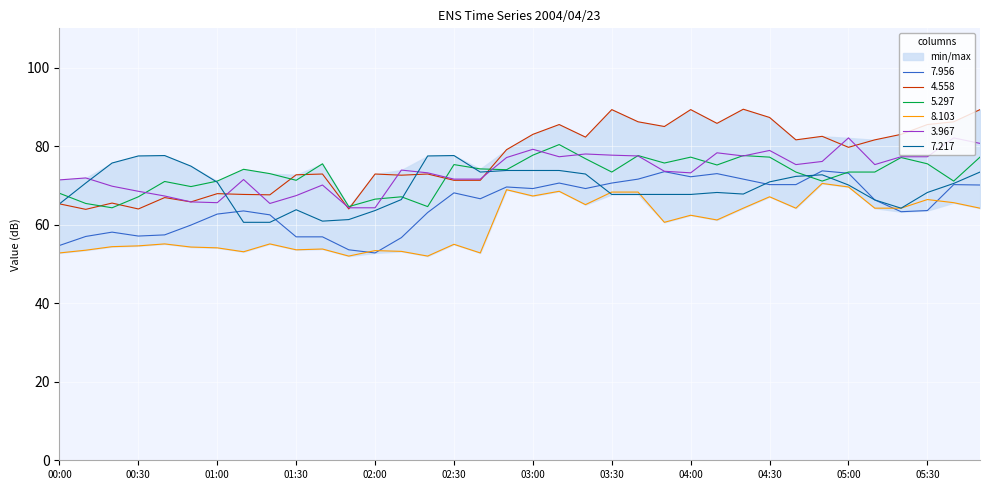

Reading left to right, extract all data points from this chart.

7.956: 00:00=54.7	00:10=57.0	00:20=58.1	00:30=57.1	00:40=57.4	00:50=59.9	01:00=62.7	01:10=63.5	01:20=62.5	01:30=56.9	01:40=56.9	01:50=53.6	02:00=52.8	02:10=56.7	02:20=63.1	02:30=68.1	02:40=66.6	02:50=69.6	03:00=69.2	03:10=70.6	03:20=69.2	03:30=70.6	03:40=71.6	03:50=73.5	04:00=72.2	04:10=73.0	04:20=71.6	04:30=70.2	04:40=70.2	04:50=73.7	05:00=73.1	05:10=66.3	05:20=63.3	05:30=63.6	05:40=70.2	05:50=70.1
4.558: 00:00=65.3	00:10=63.9	00:20=65.5	00:30=64.0	00:40=66.9	00:50=65.8	01:00=67.9	01:10=67.7	01:20=67.6	01:30=72.7	01:40=72.9	01:50=64.0	02:00=72.9	02:10=72.6	02:20=72.9	02:30=71.3	02:40=71.3	02:50=79.1	03:00=83.0	03:10=85.5	03:20=82.3	03:30=89.3	03:40=86.2	03:50=85.0	04:00=89.3	04:10=85.8	04:20=89.4	04:30=87.3	04:40=81.6	04:50=82.5	05:00=79.7	05:10=81.6	05:20=83.0	05:30=85.5	05:40=86.2	05:50=89.3
5.297: 00:00=68.0	00:10=65.4	00:20=64.3	00:30=67.1	00:40=71.0	00:50=69.7	01:00=71.1	01:10=74.1	01:20=73.0	01:30=71.3	01:40=75.5	01:50=64.6	02:00=66.5	02:10=67.1	02:20=64.6	02:30=75.3	02:40=74.2	02:50=74.0	03:00=77.7	03:10=80.4	03:20=76.8	03:30=73.4	03:40=77.6	03:50=75.7	04:00=77.2	04:10=75.2	04:20=77.6	04:30=77.2	04:40=73.4	04:50=71.1	05:00=73.4	05:10=73.4	05:20=77.1	05:30=75.5	05:40=71.1	05:50=77.2
8.103: 00:00=52.8	00:10=53.5	00:20=54.4	00:30=54.6	00:40=55.1	00:50=54.3	01:00=54.1	01:10=53.1	01:20=55.1	01:30=53.6	01:40=53.8	01:50=52.0	02:00=53.4	02:10=53.2	02:20=52.0	02:30=55.0	02:40=52.8	02:50=68.9	03:00=67.3	03:10=68.5	03:20=65.1	03:30=68.3	03:40=68.3	03:50=60.6	04:00=62.4	04:10=61.2	04:20=64.2	04:30=67.1	04:40=64.2	04:50=70.5	05:00=69.6	05:10=64.2	05:20=64.2	05:30=66.4	05:40=65.6	05:50=64.2
3.967: 00:00=71.4	00:10=71.9	00:20=69.8	00:30=68.5	00:40=67.3	00:50=65.8	01:00=65.6	01:10=71.5	01:20=65.4	01:30=67.4	01:40=70.1	01:50=64.3	02:00=64.3	02:10=73.9	02:20=73.2	02:30=71.6	02:40=71.6	02:50=77.1	03:00=79.2	03:10=77.3	03:20=78.0	03:30=77.7	03:40=77.5	03:50=73.6	04:00=73.2	04:10=78.3	04:20=77.5	04:30=78.9	04:40=75.3	04:50=76.1	05:00=82.1	05:10=75.3	05:20=77.3	05:30=77.3	05:40=82.1	05:50=80.7
7.217: 00:00=65.3	00:10=70.6	00:20=75.7	00:30=77.5	00:40=77.6	00:50=74.9	01:00=70.8	01:10=60.6	01:20=60.6	01:30=63.8	01:40=60.9	01:50=61.3	02:00=63.6	02:10=66.4	02:20=77.5	02:30=77.6	02:40=73.4	02:50=73.8	03:00=73.8	03:10=73.8	03:20=72.9	03:30=67.7	03:40=67.7	03:50=67.7	04:00=67.7	04:10=68.2	04:20=67.8	04:30=70.9	04:40=72.3	04:50=72.7	05:00=70.1	05:10=66.3	05:20=64.2	05:30=68.2	05:40=70.5	05:50=73.4